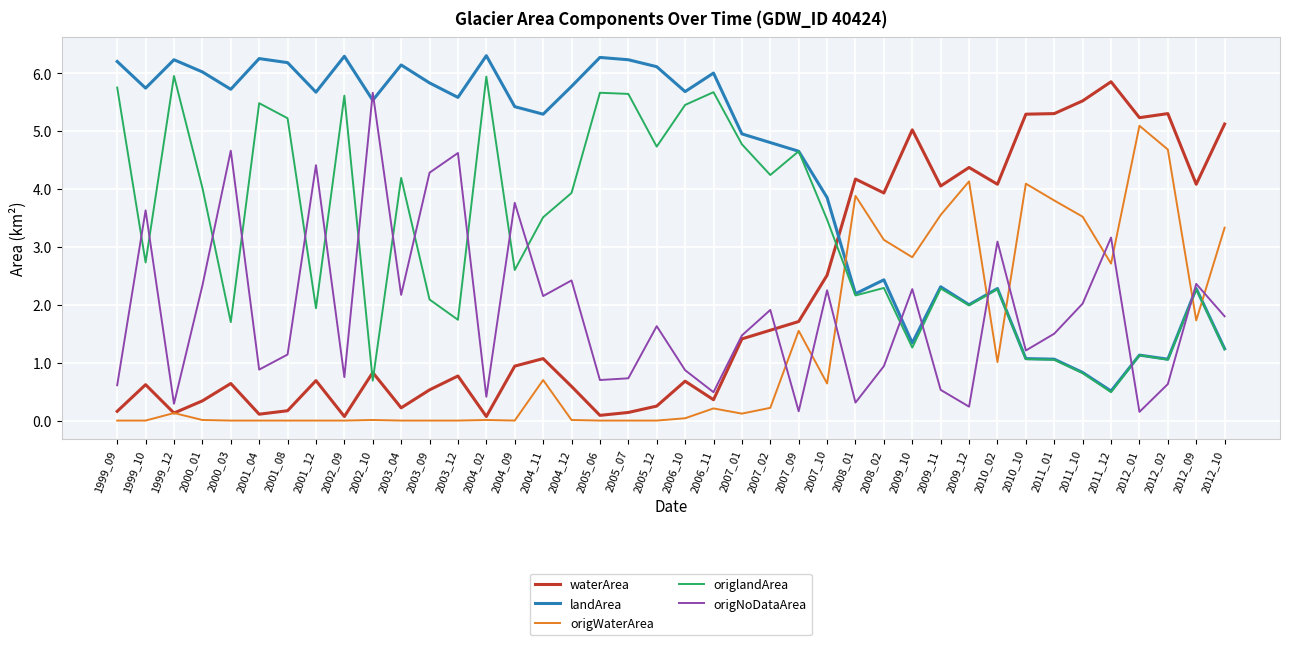

What is the maximum value shown in the chart?

6.3